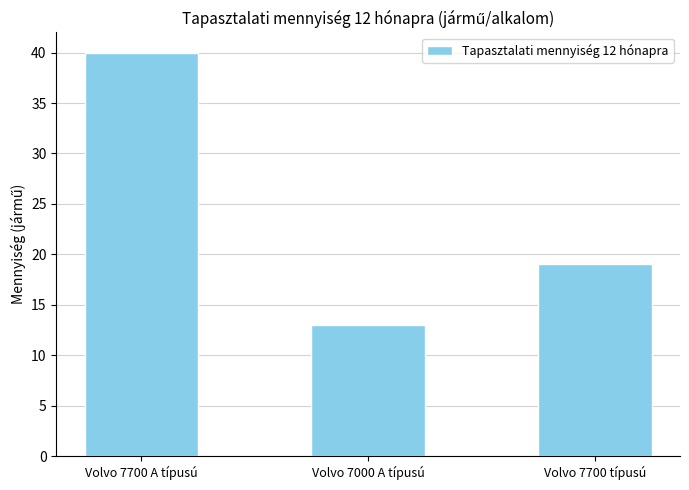

What is the value of the 1st bar from the left?

40